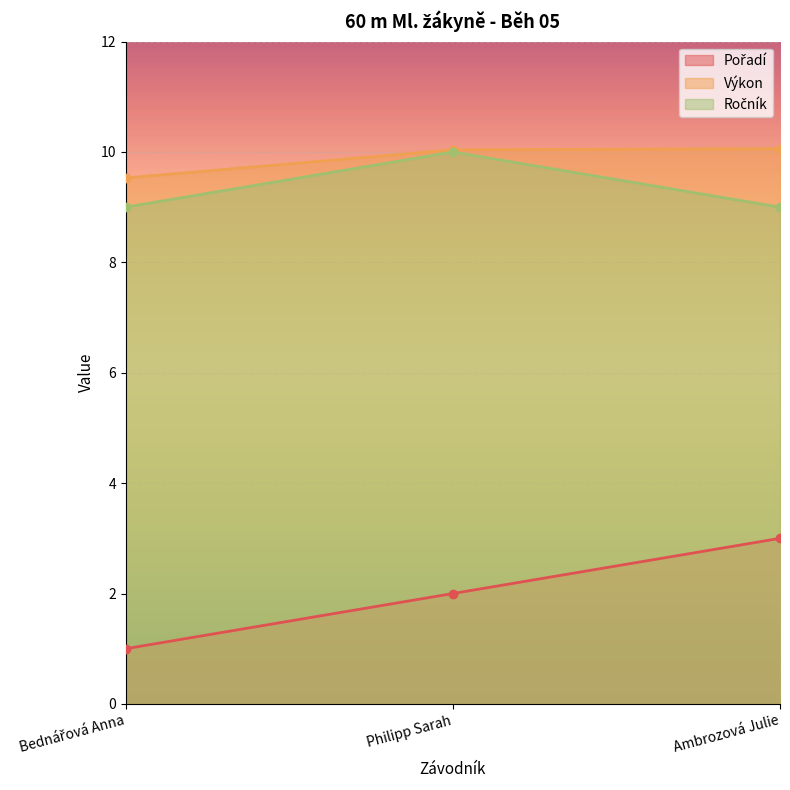

What value does the Pořadí series have at Ambrozová Julie?

3.0